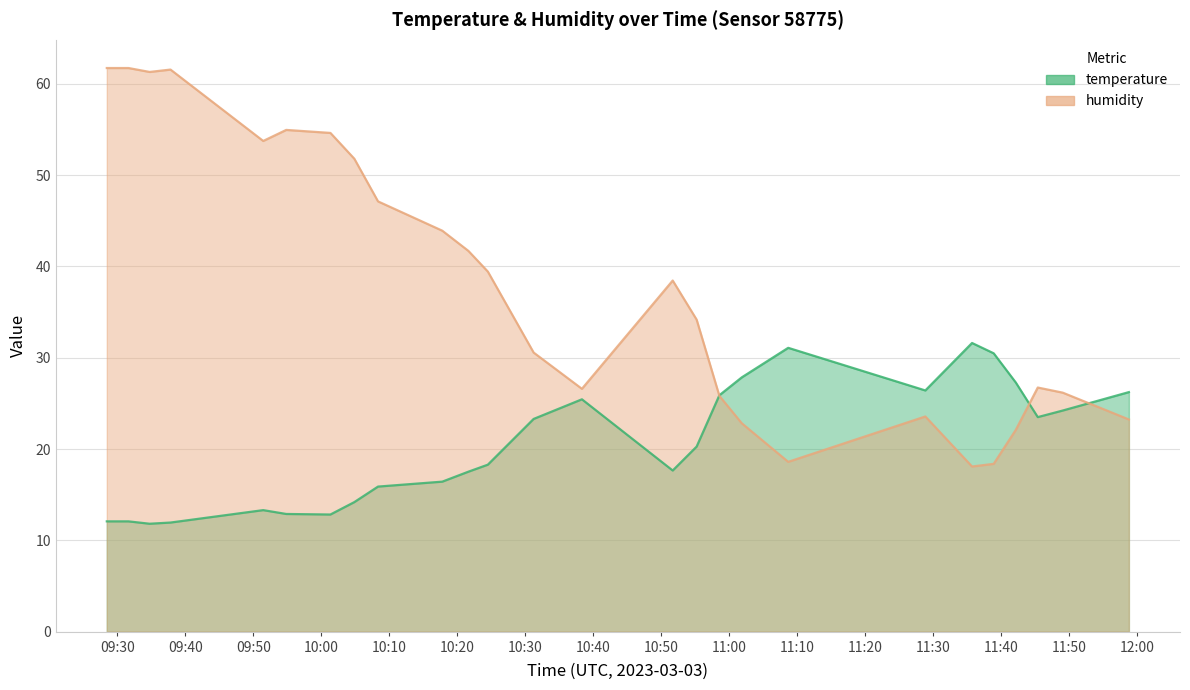

At 2023-03-03T09:54:51, list the series in order from largest to smallest.

humidity, temperature